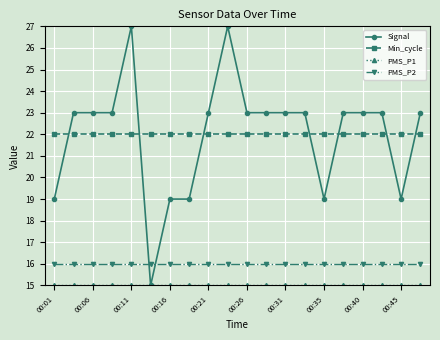

What is the minimum value for Signal?

15